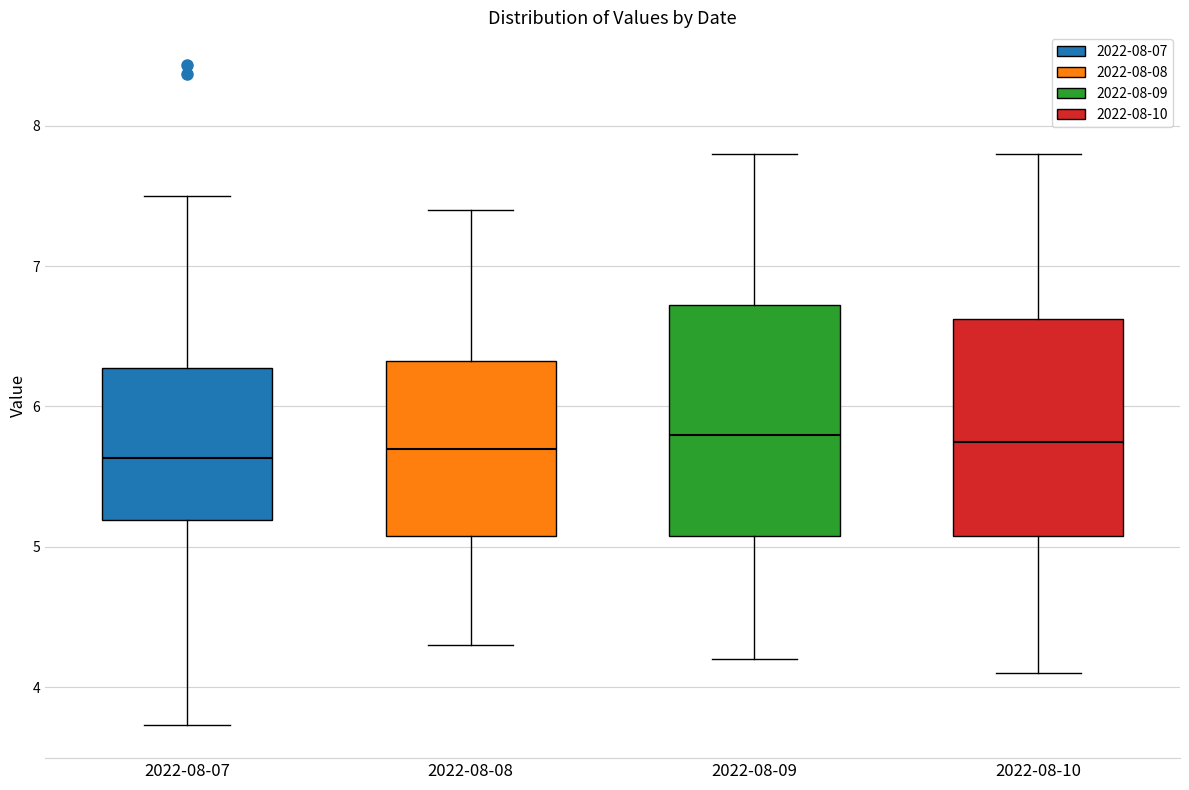

Reading left to right, transcribe this box plot: for each box, give where its median line is, the range the box spans, and where its two whiskers end, as read against the y-axis. The values are not printed on the chart, so give them approximately, as read against the axis.

2022-08-07: median 5.6, box 5.2 to 6.3, whiskers 3.7 to 7.5
2022-08-08: median 5.7, box 5.1 to 6.3, whiskers 4.3 to 7.4
2022-08-09: median 5.8, box 5.1 to 6.7, whiskers 4.2 to 7.8
2022-08-10: median 5.8, box 5.1 to 6.6, whiskers 4.1 to 7.8